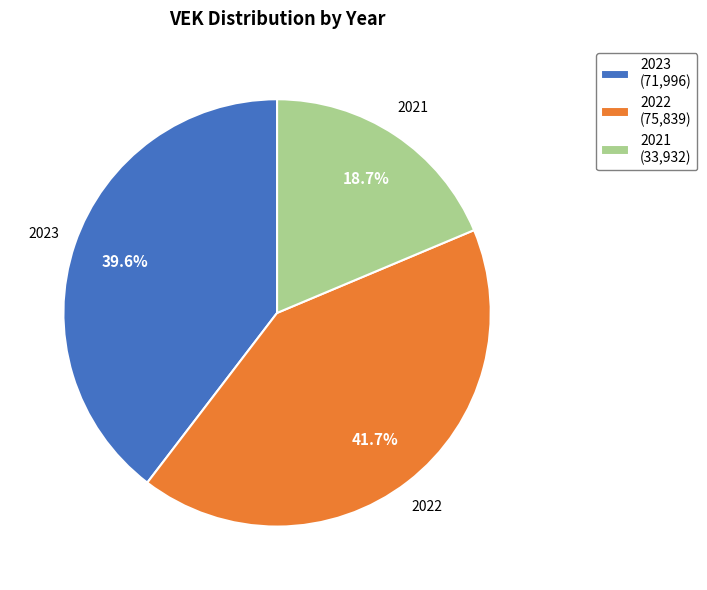

To the nearest percent, what is the average slice percentage?

33%